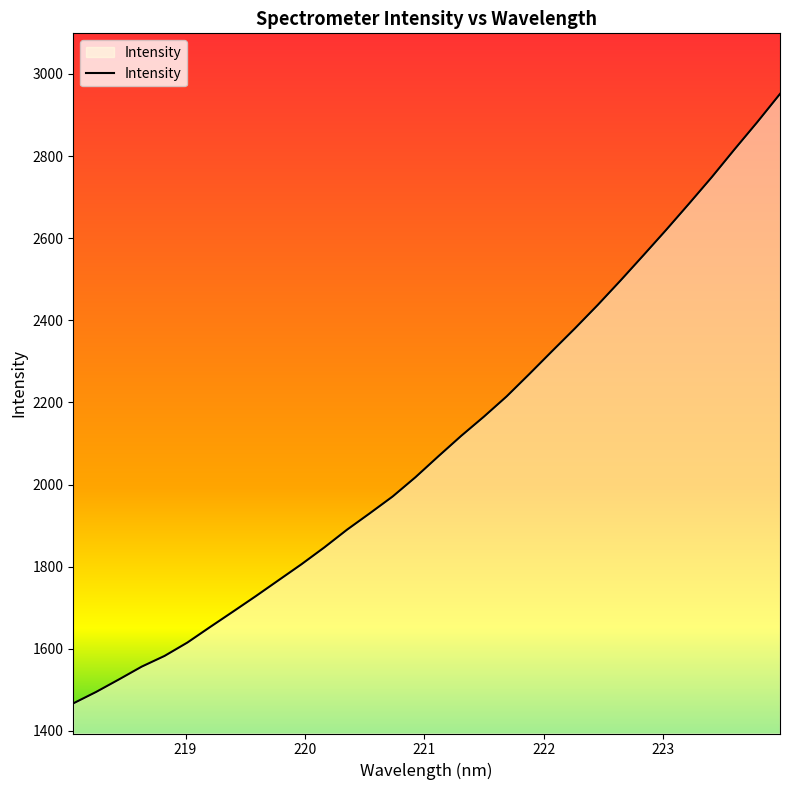

How many series are shown in this chart?

1